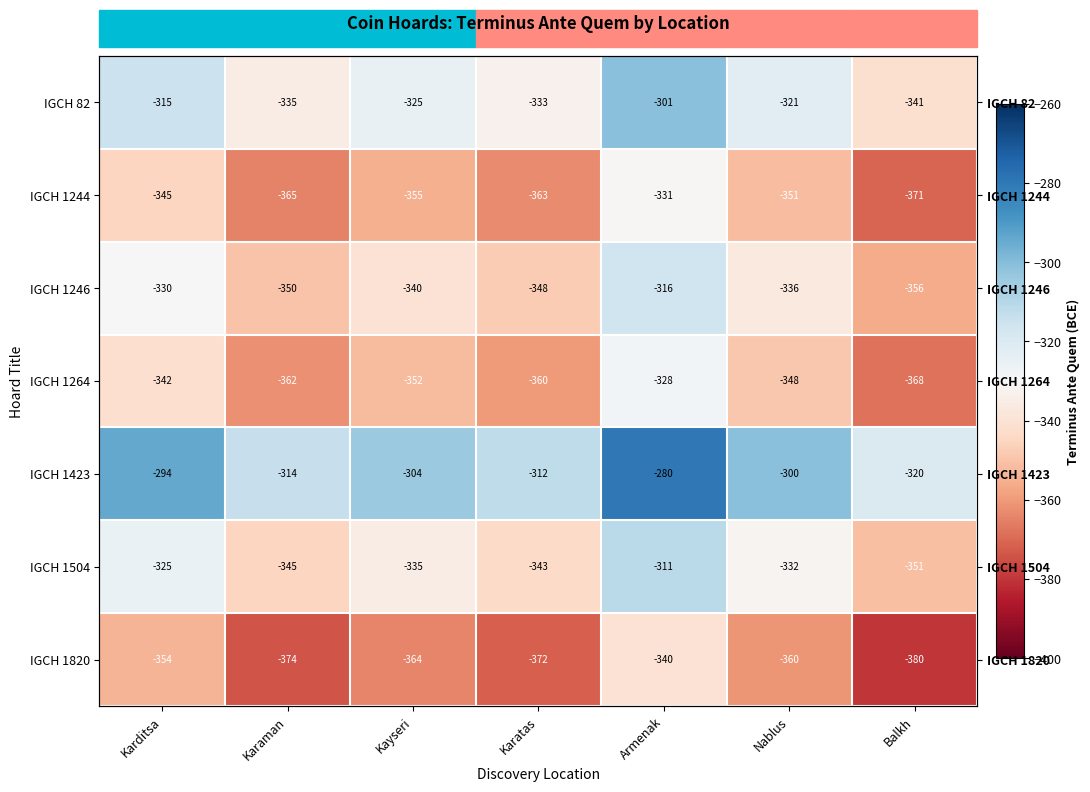

Where is IGCH 1504 nearest to the value -331?

Nablus